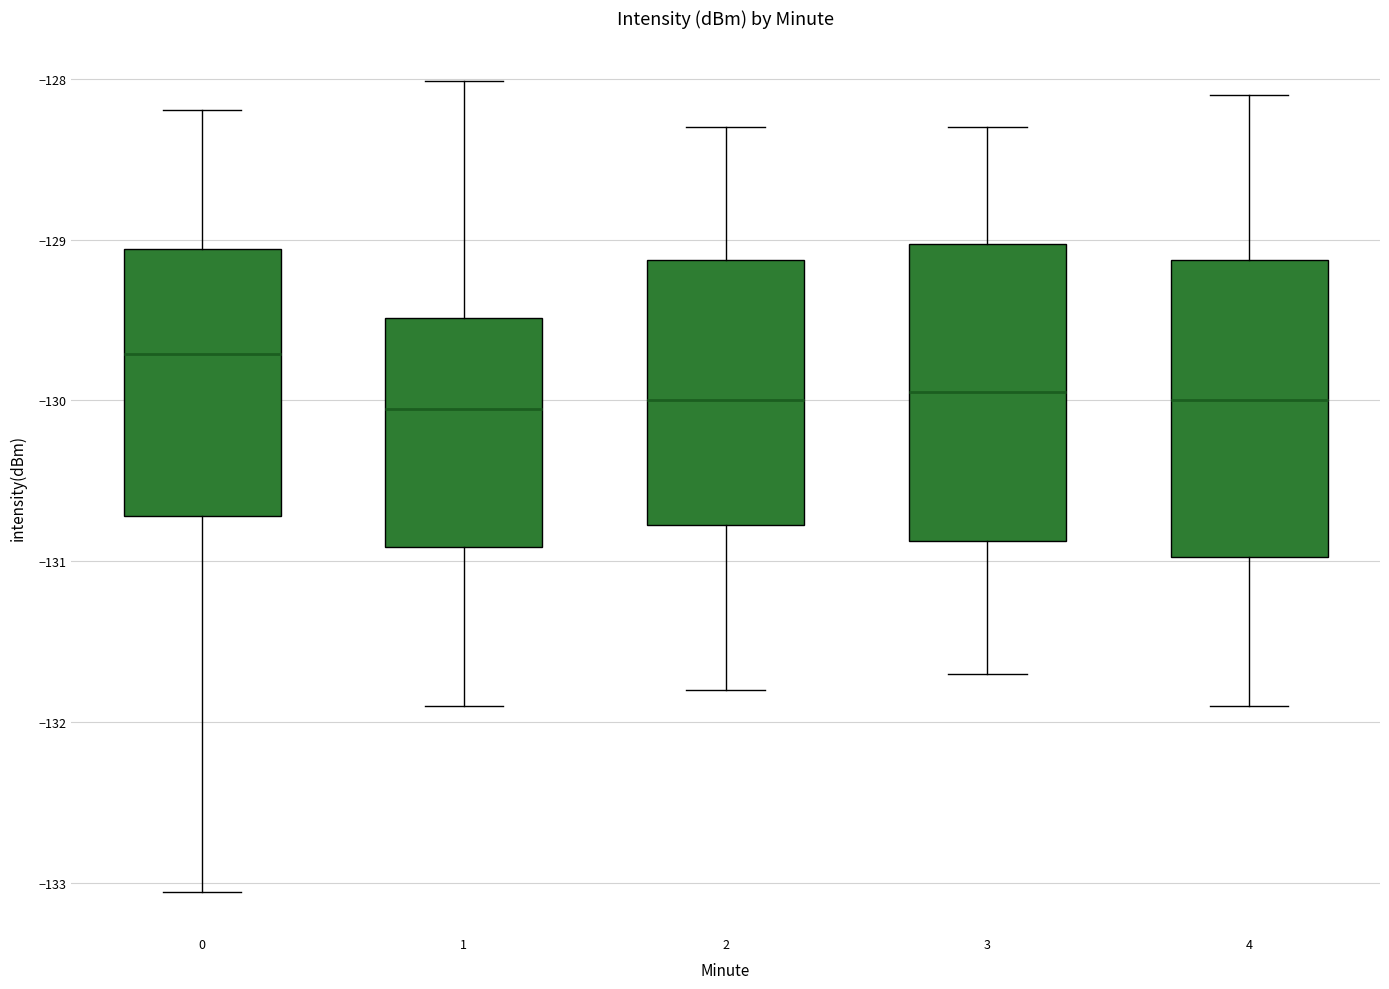

Reading left to right, read every box against the y-axis: the position of its median line, the range the box covers, and the ends of its whiskers. The values are not printed on the chart, so give them approximately, as read against the axis.

0: median -129.7, box -130.7 to -129.1, whiskers -133.1 to -128.2
1: median -130.1, box -130.9 to -129.5, whiskers -131.9 to -128.0
2: median -130.0, box -130.8 to -129.1, whiskers -131.8 to -128.3
3: median -129.9, box -130.9 to -129.0, whiskers -131.7 to -128.3
4: median -130.0, box -131.0 to -129.1, whiskers -131.9 to -128.1